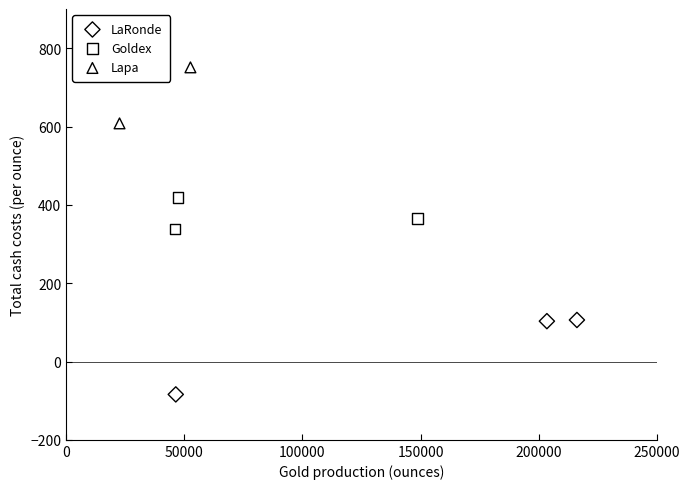

What are all the series names shown in the legend?

LaRonde, Goldex, Lapa